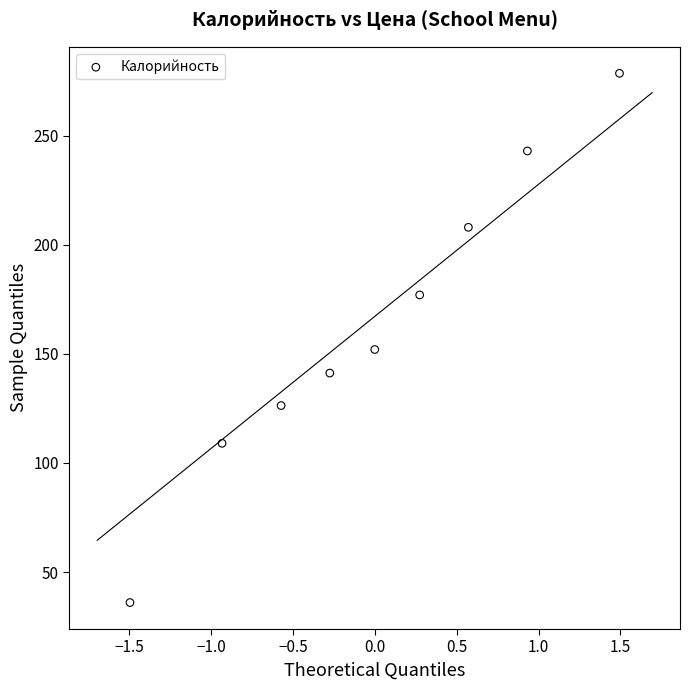

What is the average Y value?

163.5